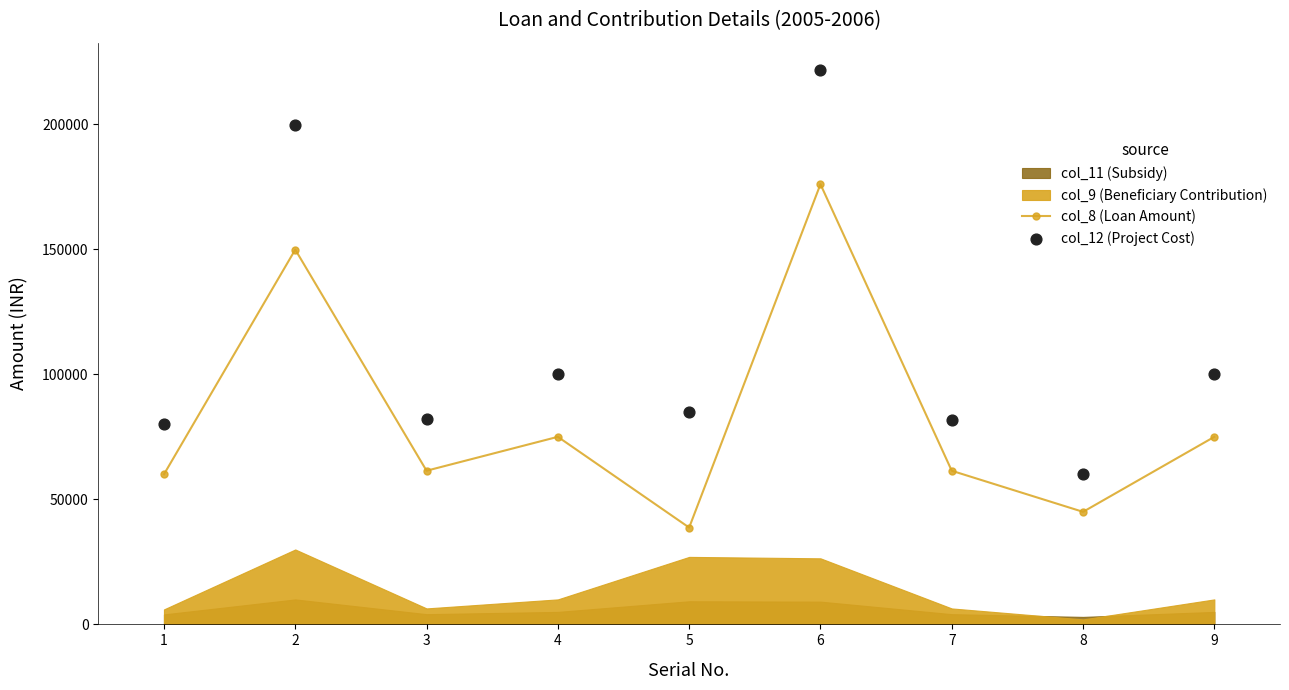

What is the highest value of the col_8 (Loan Amount) series?

176000